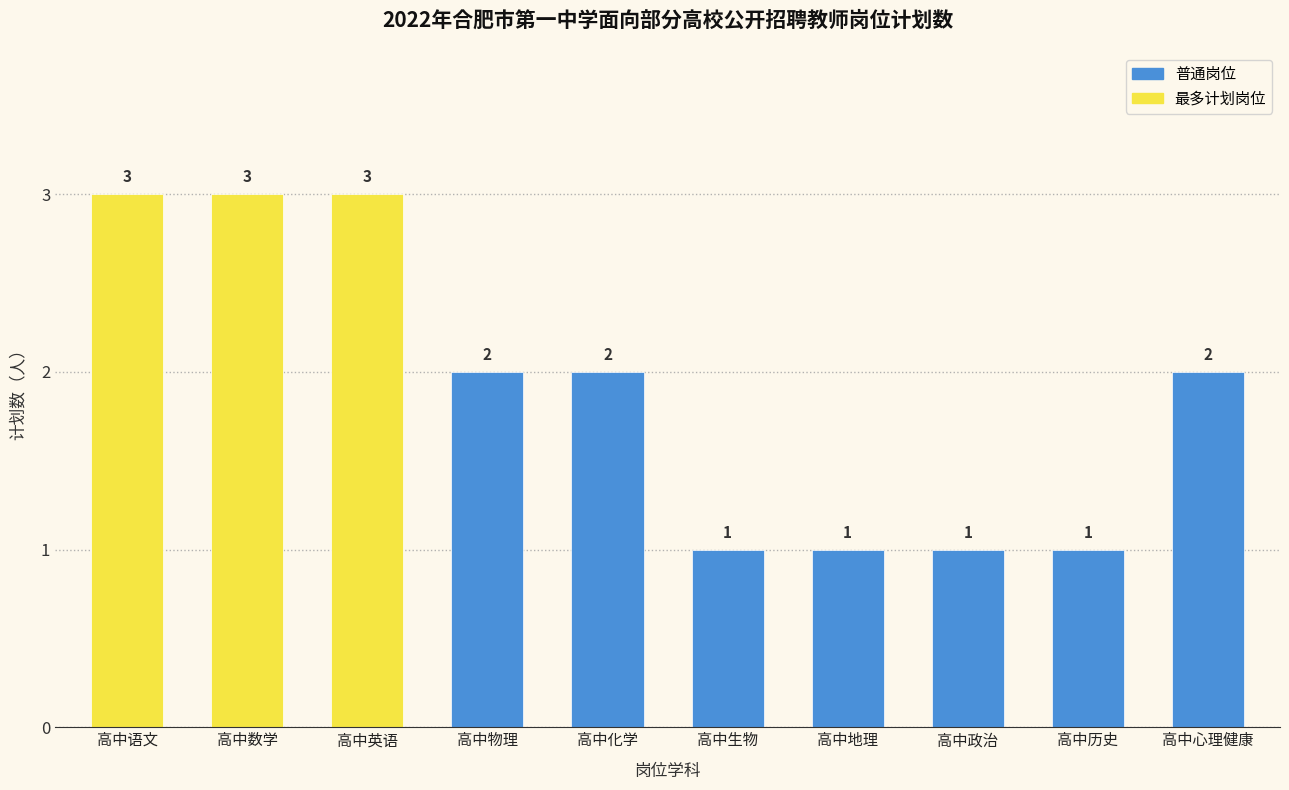

How many values are between 1 and 3?

10